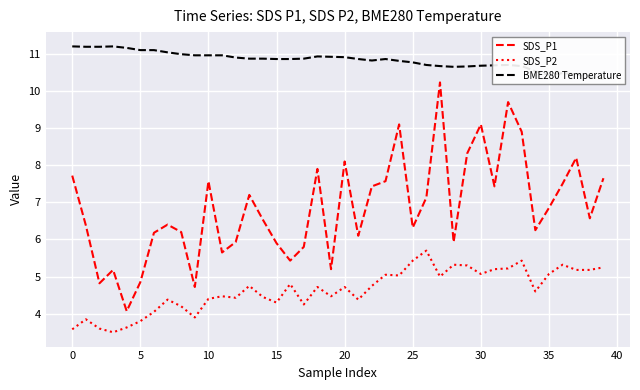

Is it true that SDS_P2 equals 4.8 at 16?

True